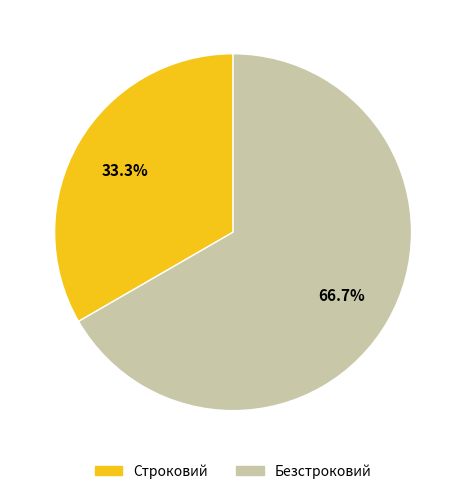

The Строковий slice represents 28% of the pie. True or false?

False